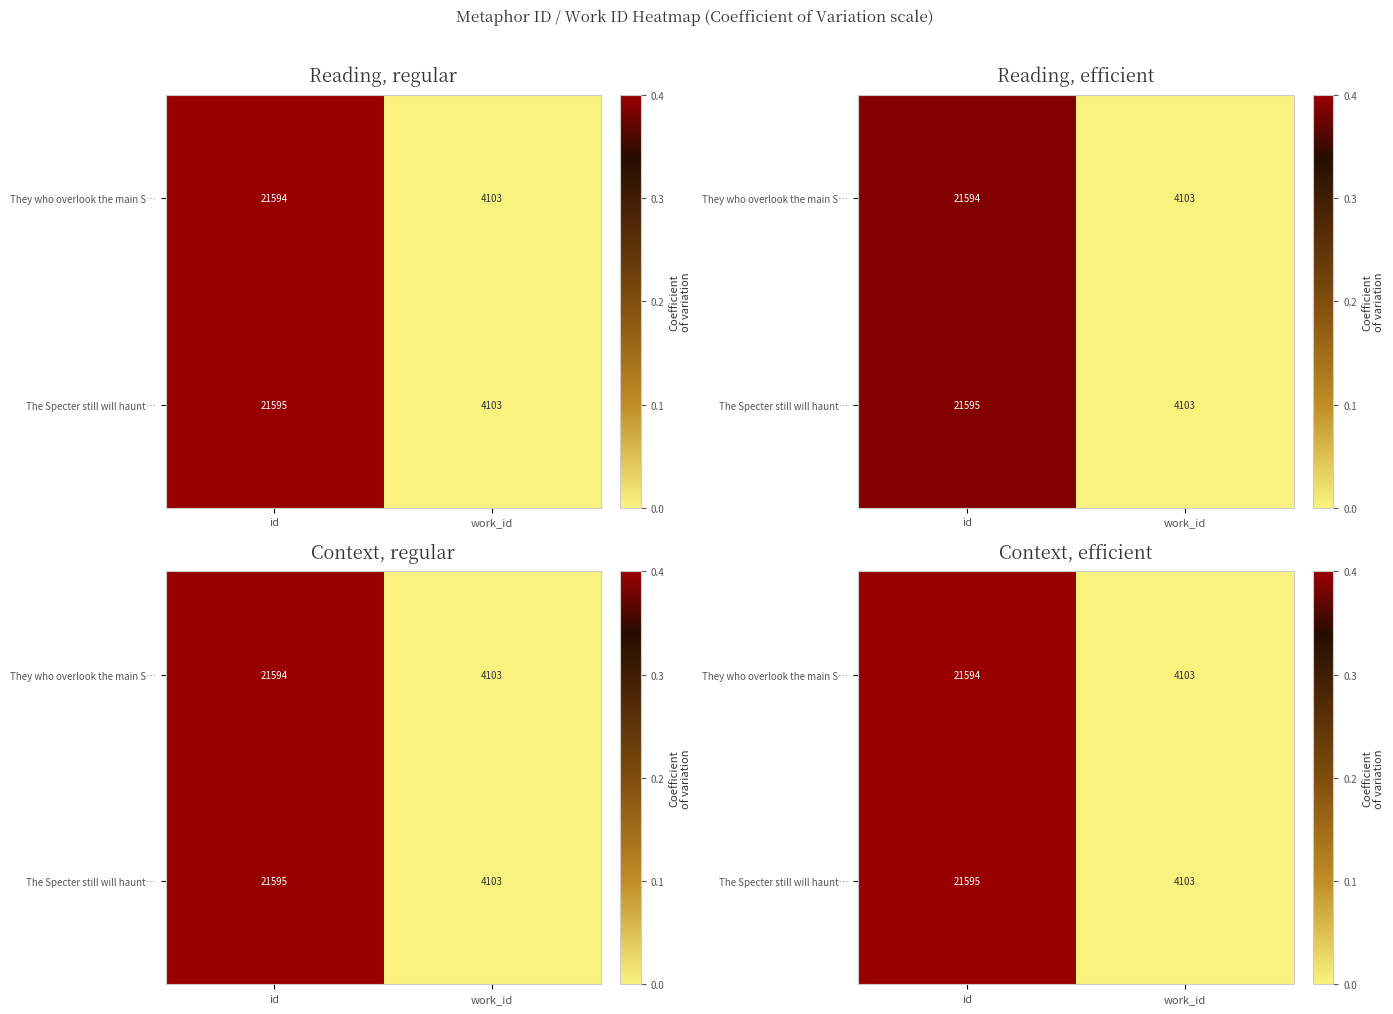

The value of They who overlook the main S… at id is 0.3. True or false?

False